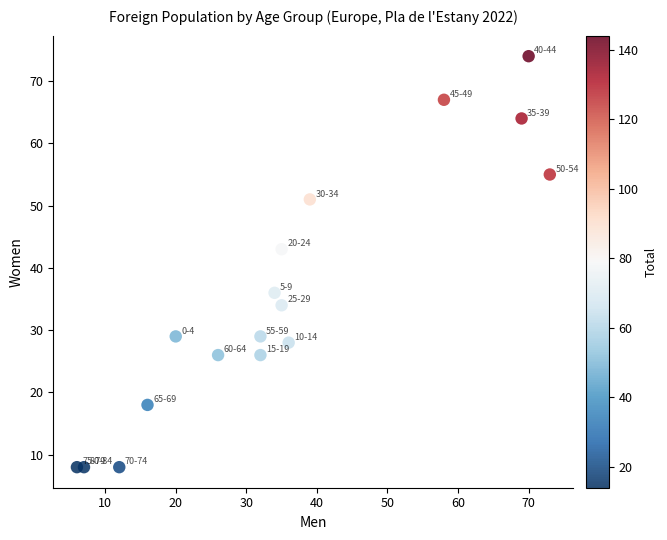

What Y value in the scatter plot is closest to 41?

43